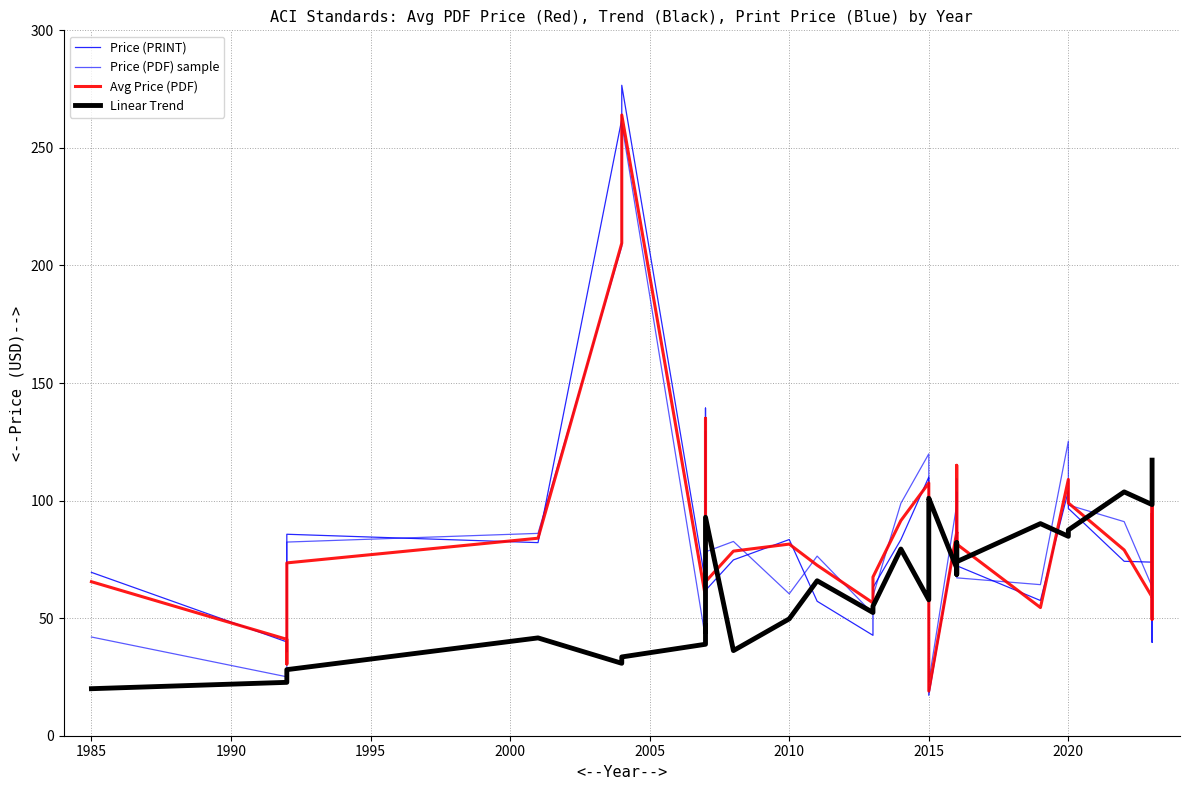

True or false: Avg Price (PDF) has more than 1 interior local peaks.

True